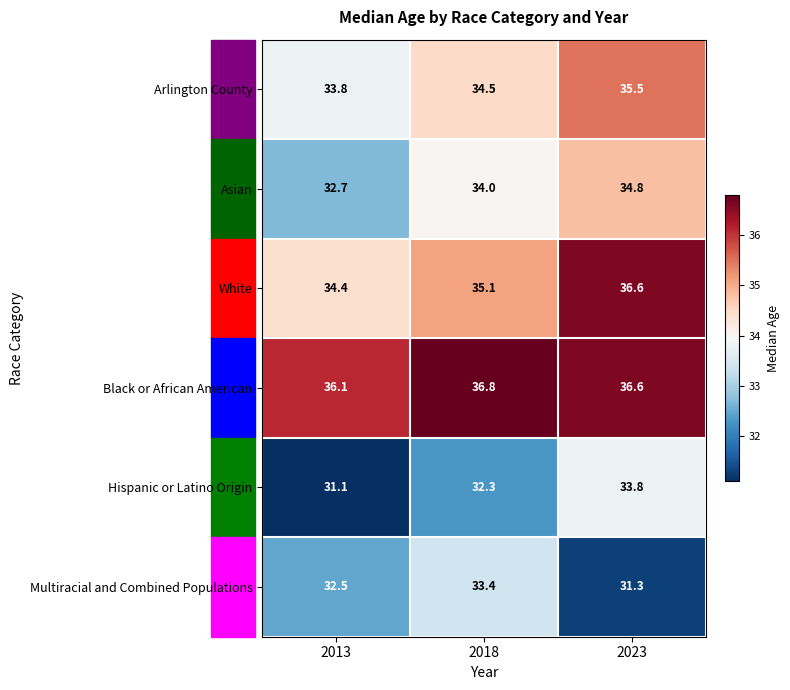

Where is Hispanic or Latino Origin nearest to the value 32?

2018